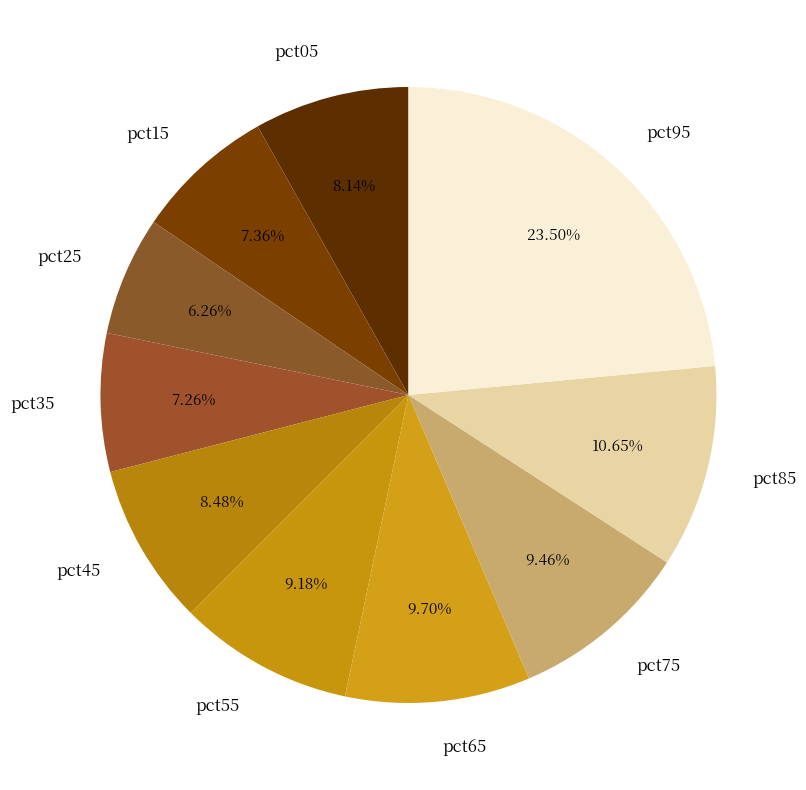

Is it true that pct85 is 11% of the pie?

True